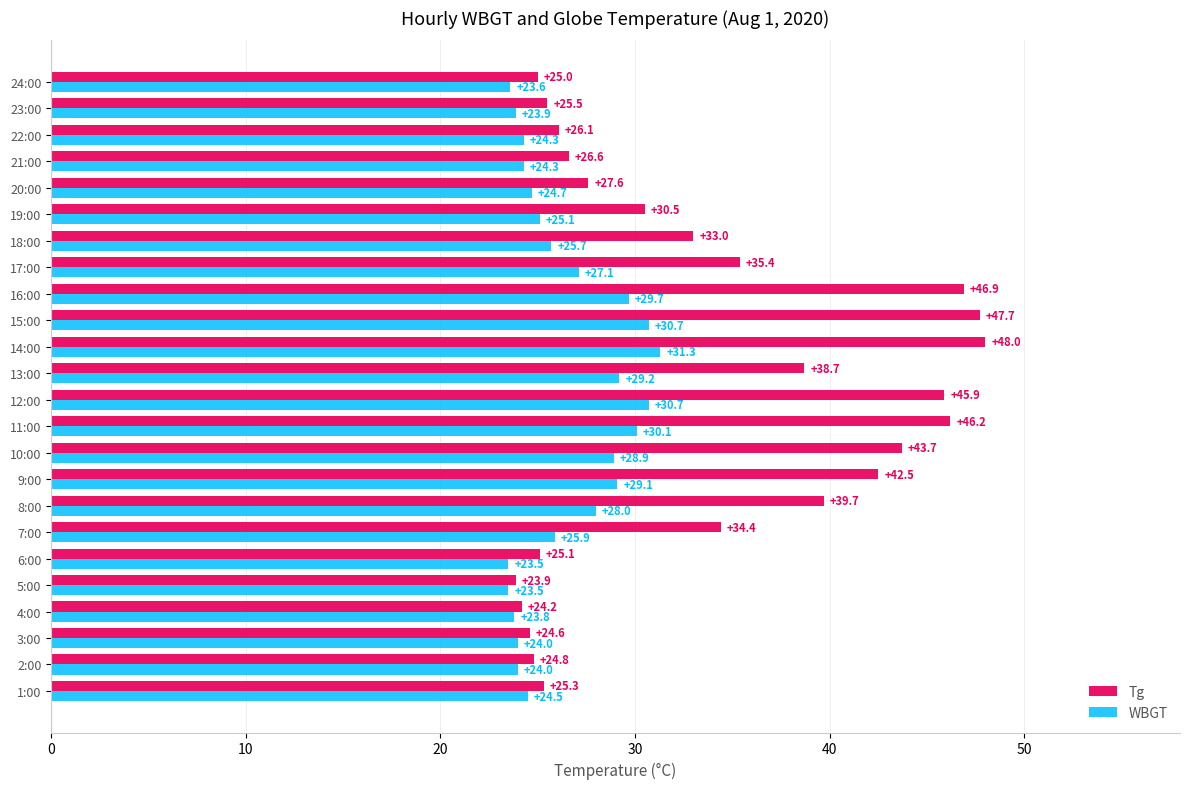

Count the number of categories in the chart.

24